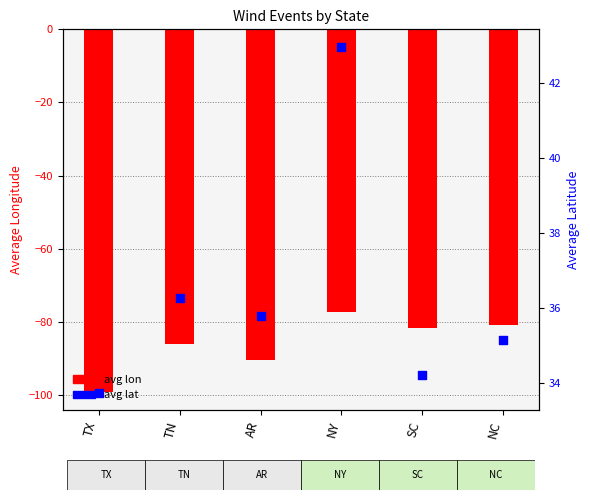

Which series contains the lowest Y value?

avg lon